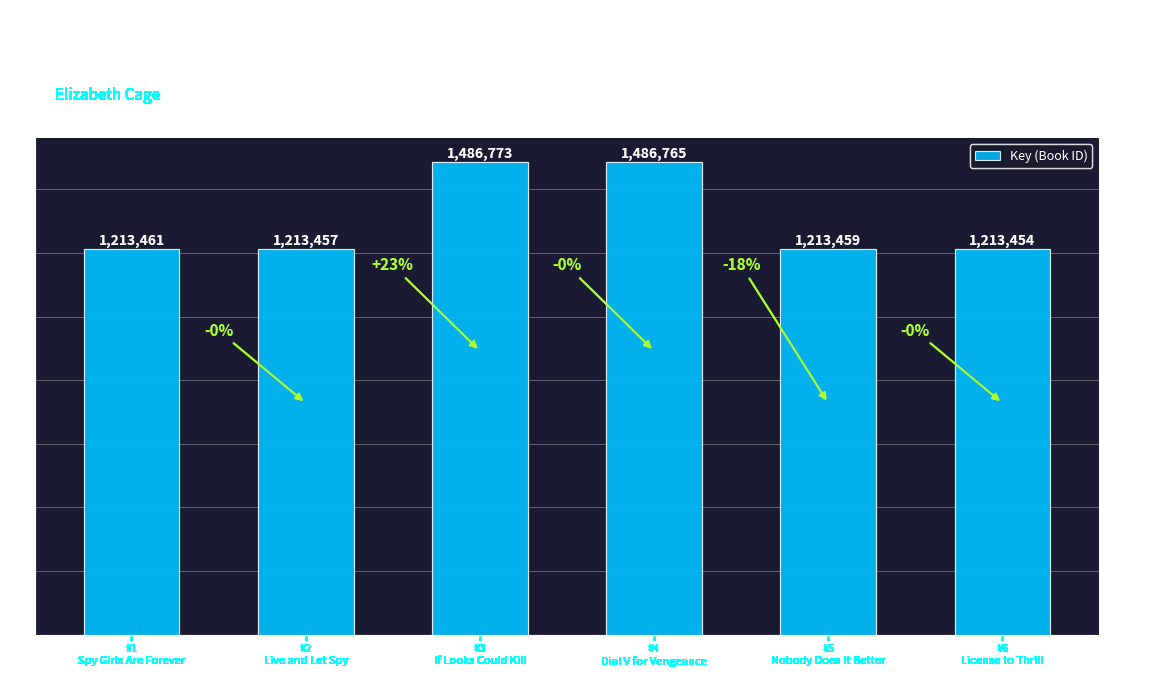

What is the value of the 5th bar from the left?

1213459